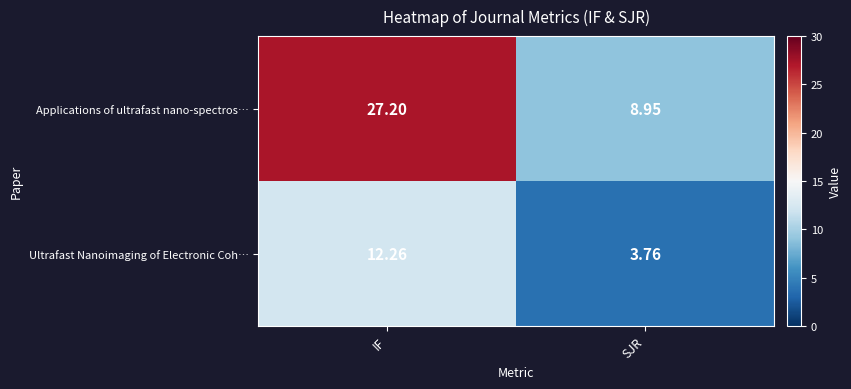

Where does the Ultrafast Nanoimaging of Electronic Coh… series first go above 12?

IF